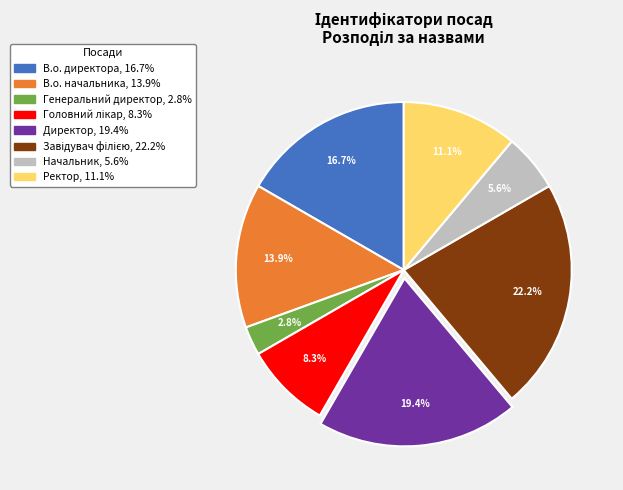

True or false: В.о. начальника accounts for 24% of the total.

False